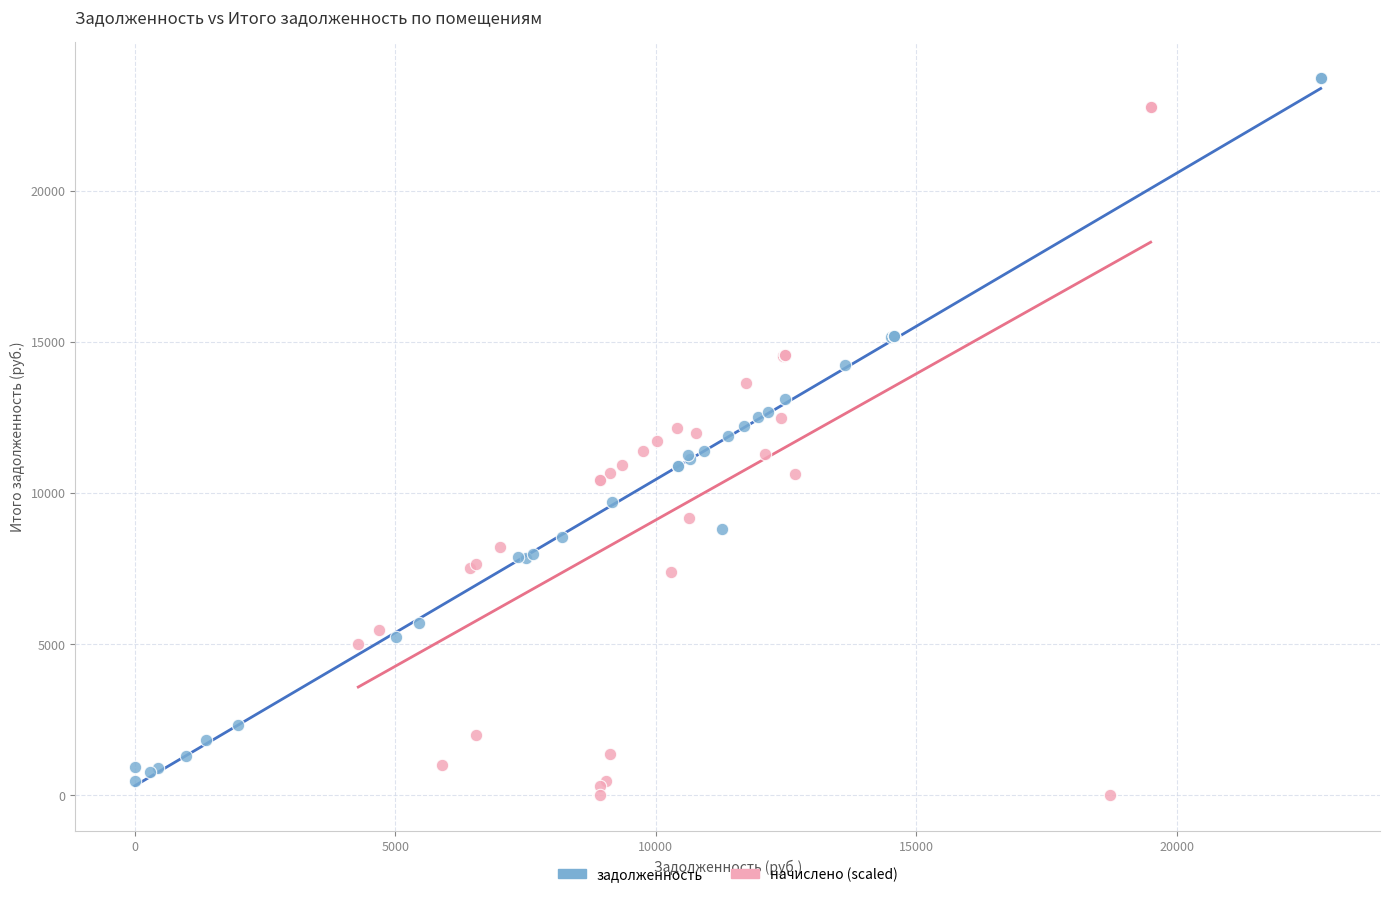

Which series contains the lowest Y value?

начислено (scaled)